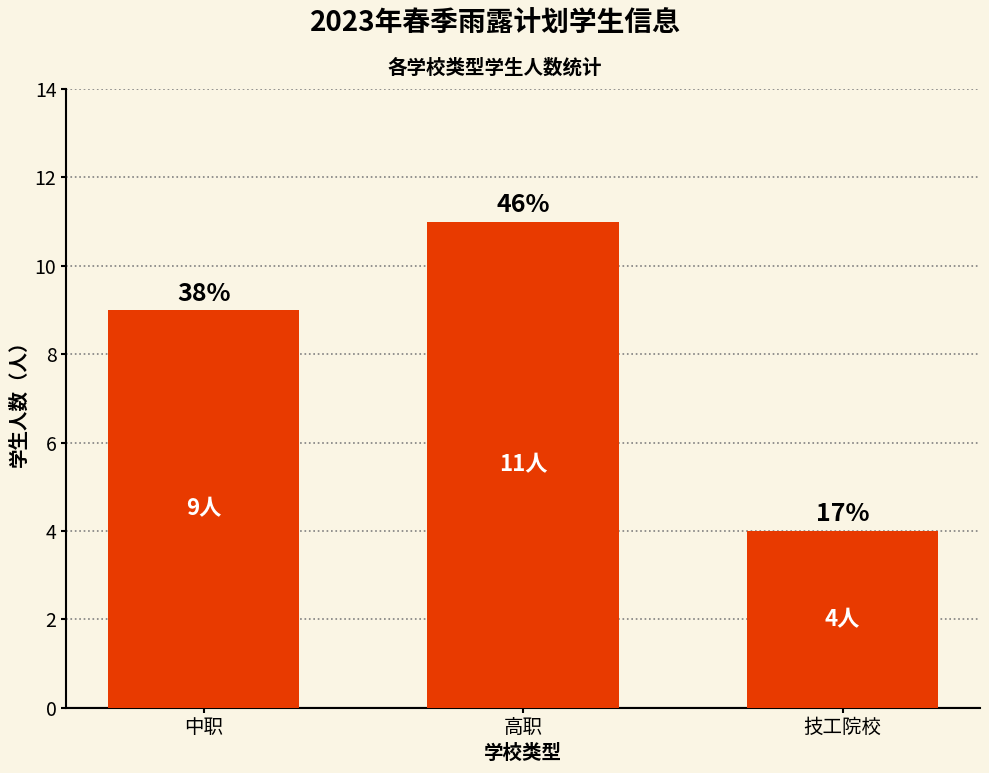

The chart shows a value of 4 at 技工院校. True or false?

True